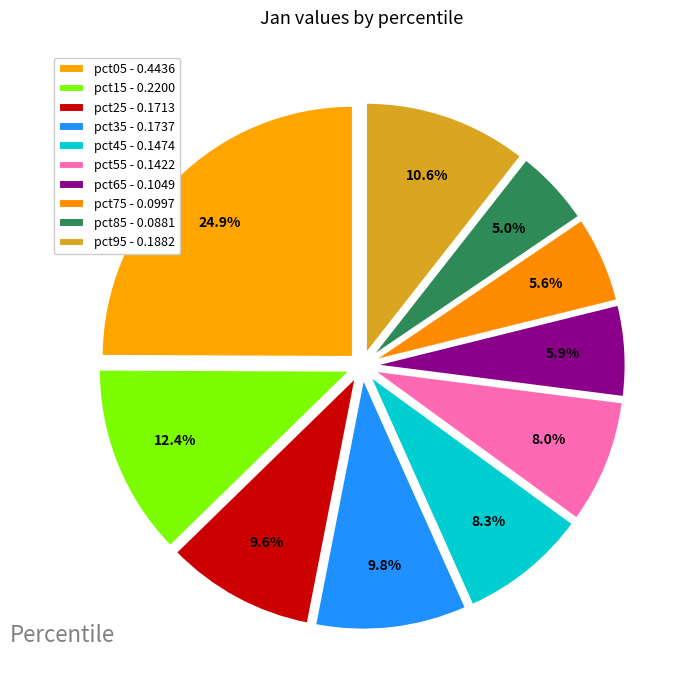

To the nearest percent, what percentage of the pie is pct15?

12%